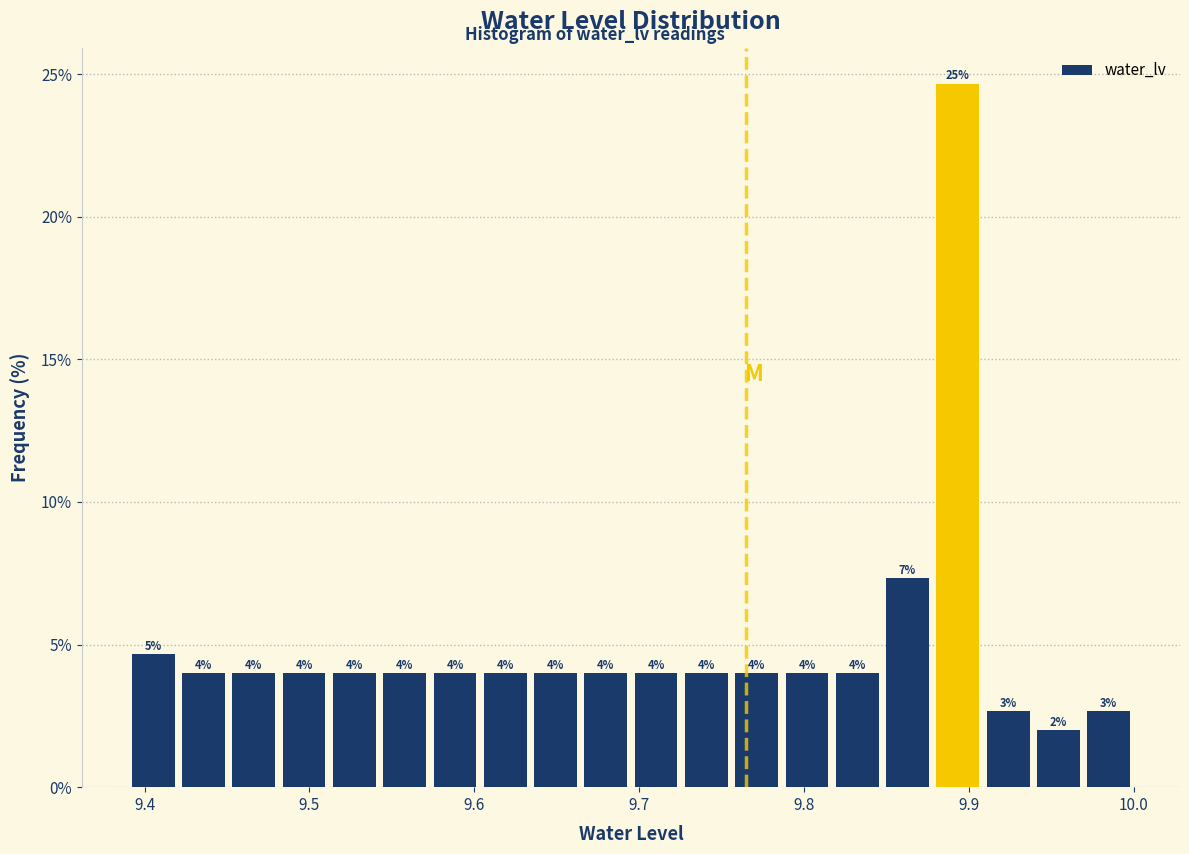

Around what value on the x-axis is the tallest bar? Give the approximate position of its centre, as read against the axis.

9.89